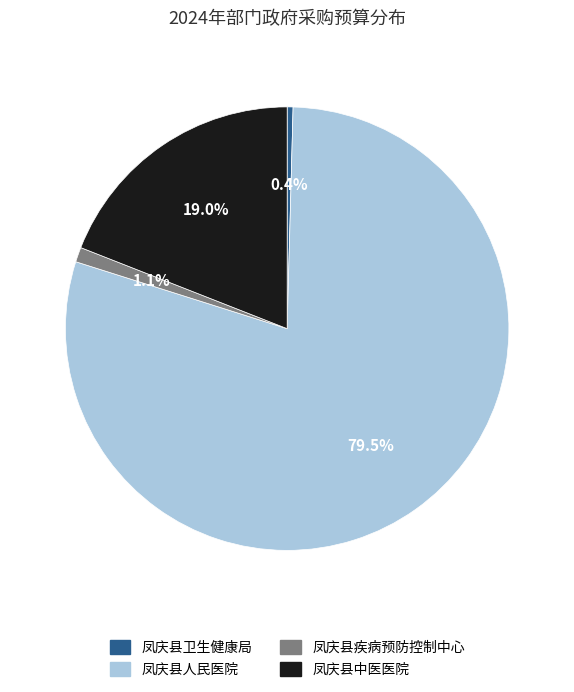

To the nearest percent, what is the combined percentage of 凤庆县人民医院 and 凤庆县卫生健康局?

80%